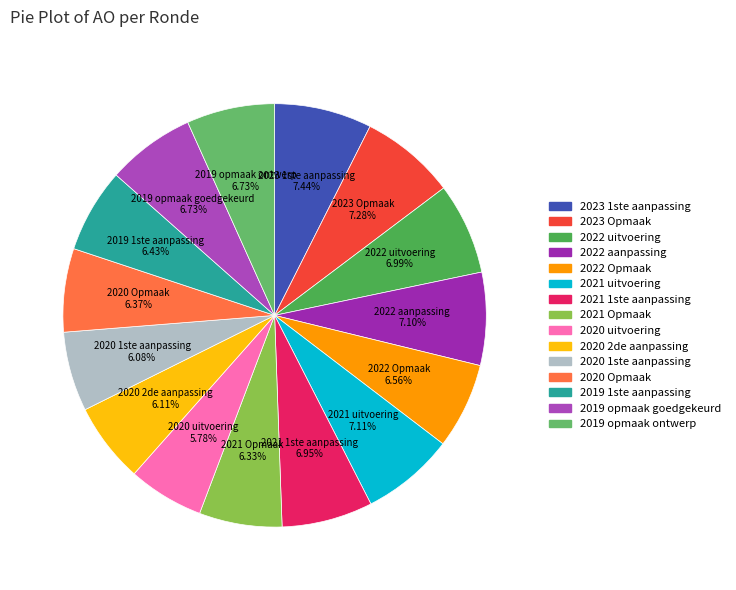

To the nearest percent, what is the difference between the largest and smallest slice percentages?

2%